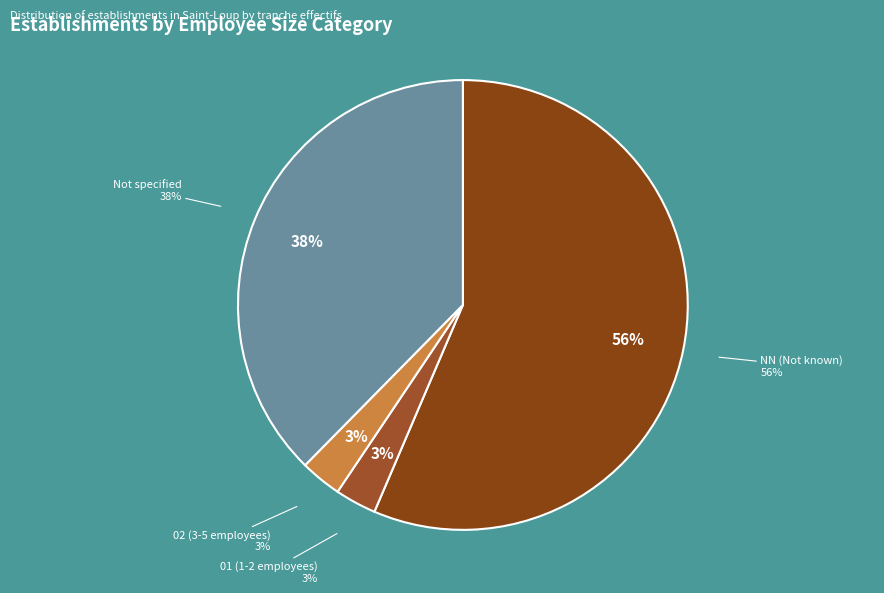

What is the ratio of the value at NN to the value at 02?

19.0